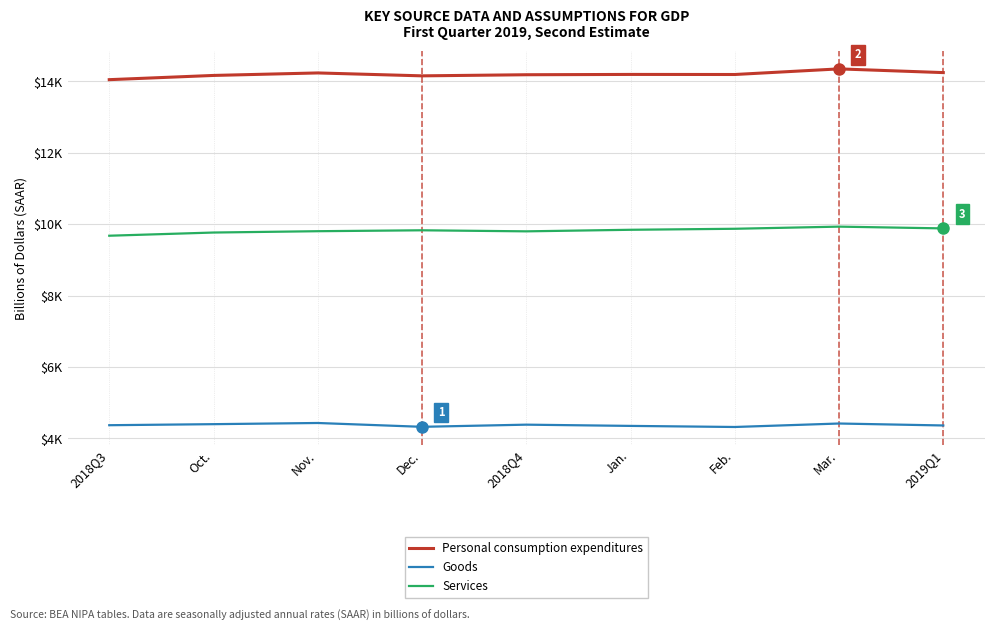

Does the chart display data point markers on the line(s)?

No